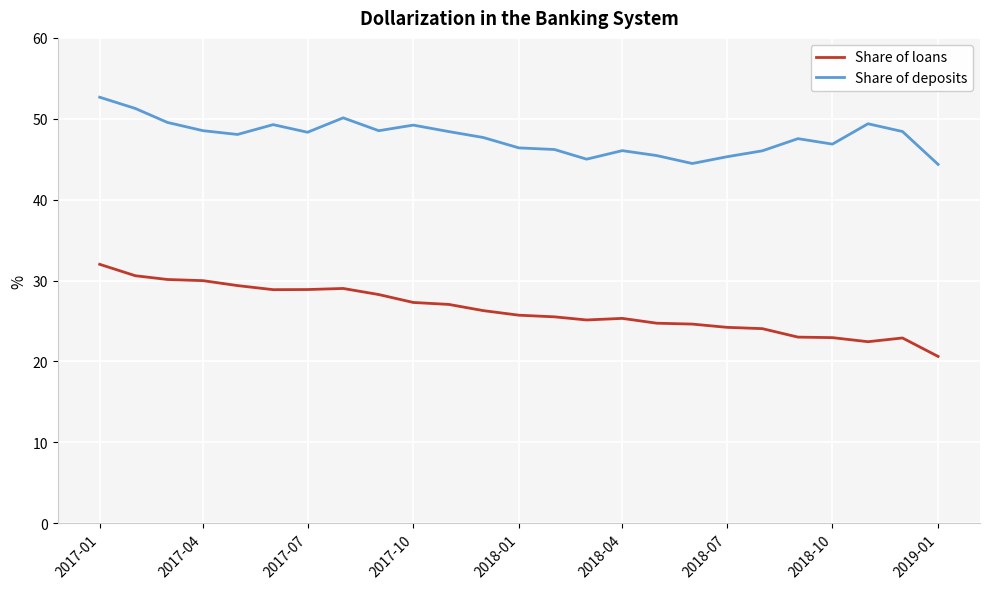

What is the minimum value shown in the chart?

20.6